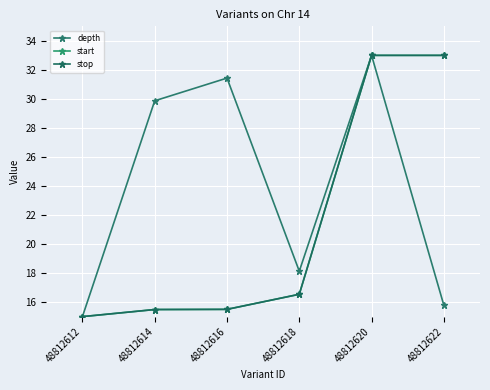

At 48812616, list the series in order from largest to smallest.

depth, start, stop